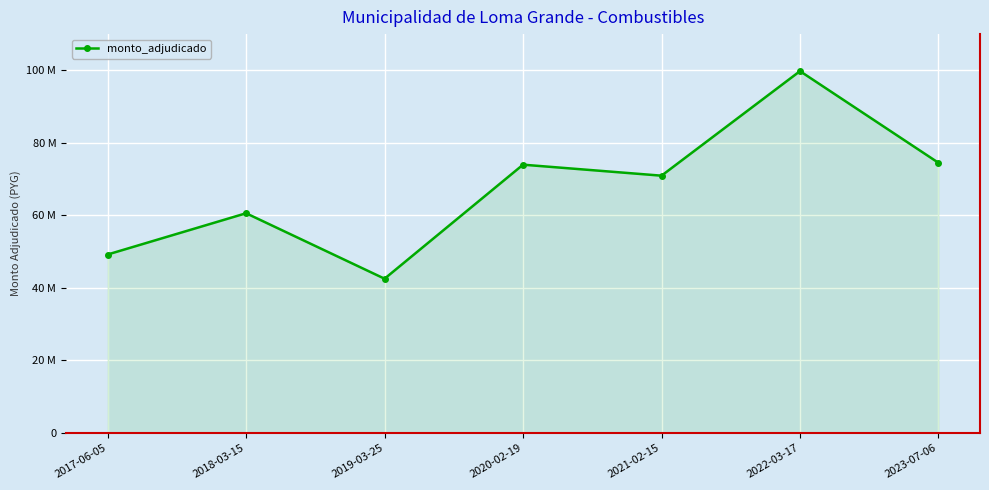

Approximately how many times larger is the value at 2019-03-25 compared to 2021-02-15?

0.6